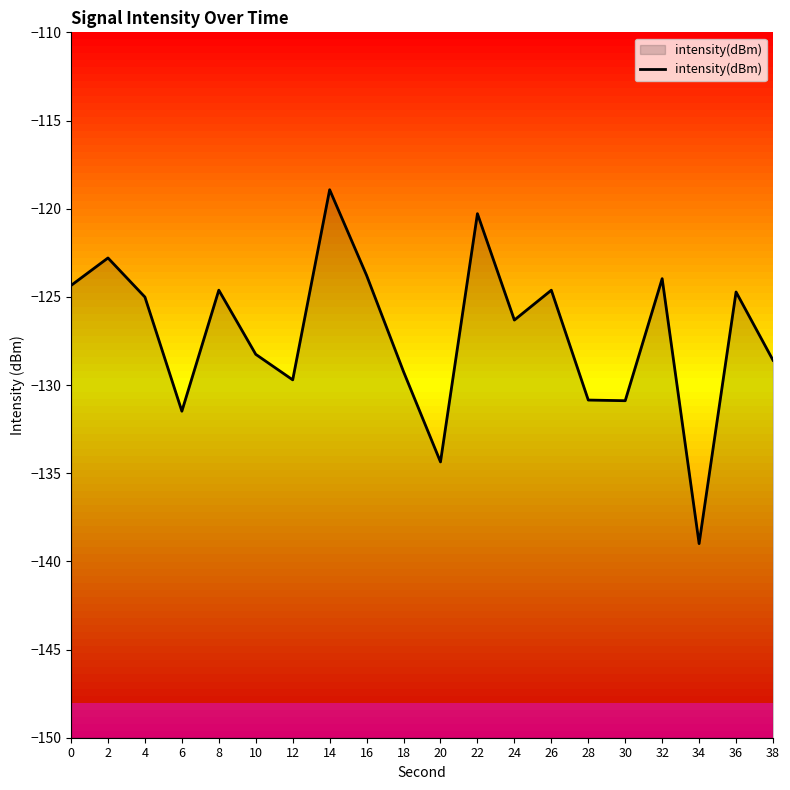

Count the number of values greater than -125.

9